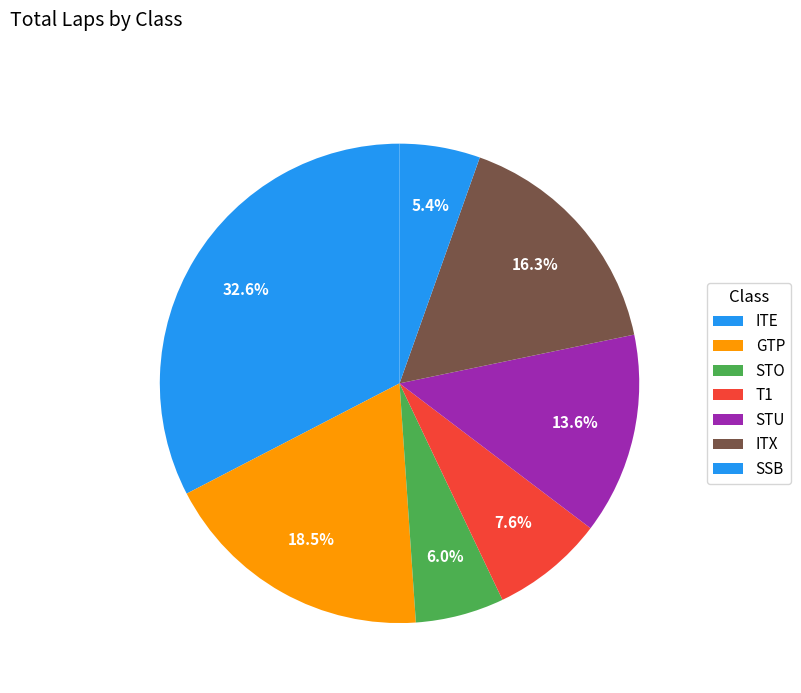

How many slices are in this pie chart?

7